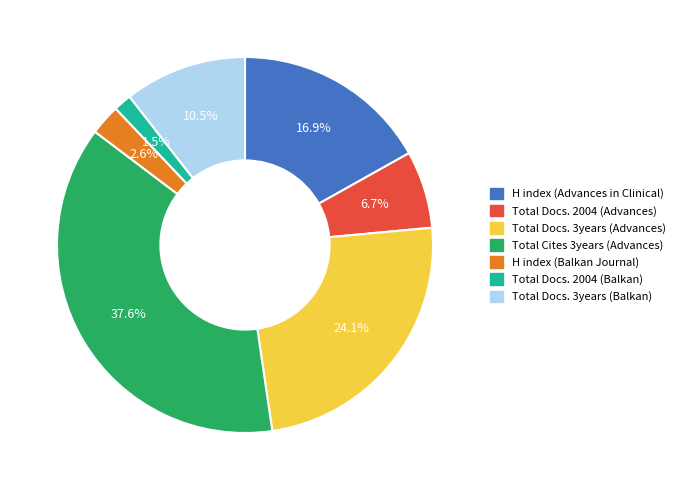

Do Total Docs. 2004 (Balkan) and H index (Balkan Journal) together represent more than half of the pie?

No